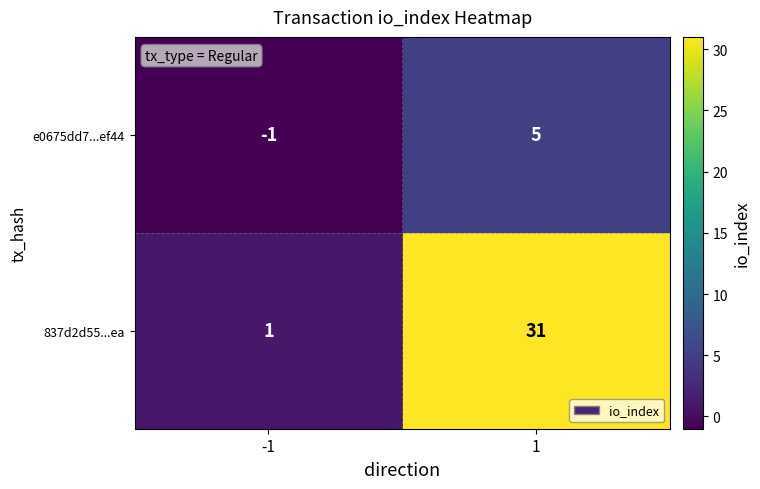

Which series has the widest spread of values?

837d2d55...ea